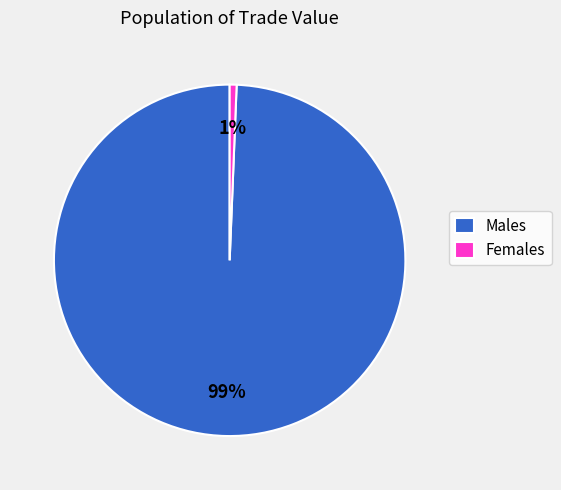

Which has a higher value, Females or Males?

Males